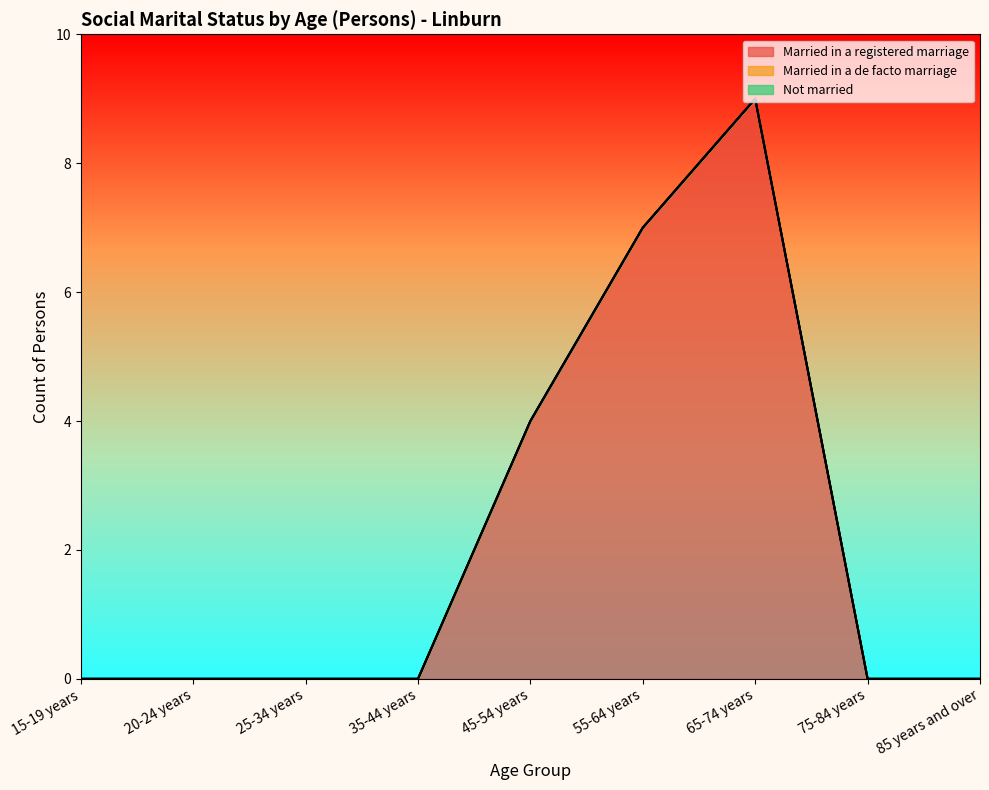

What is the total value across all series at 55-64 years?

7